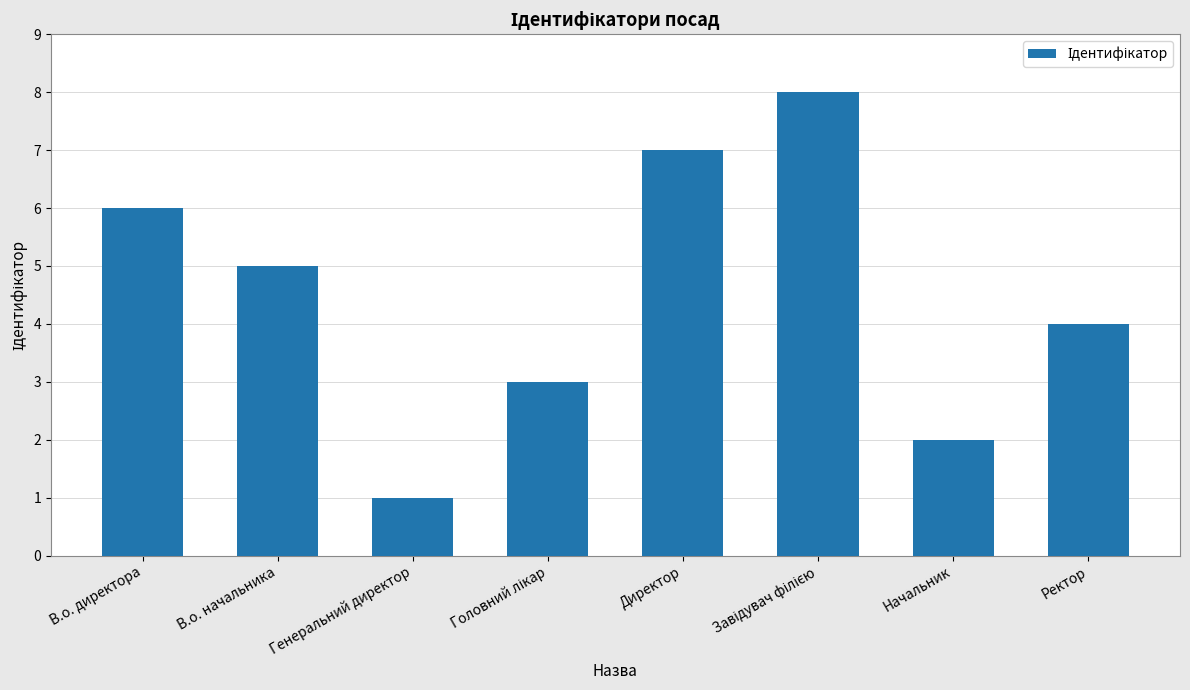

What is the greatest value displayed?

8